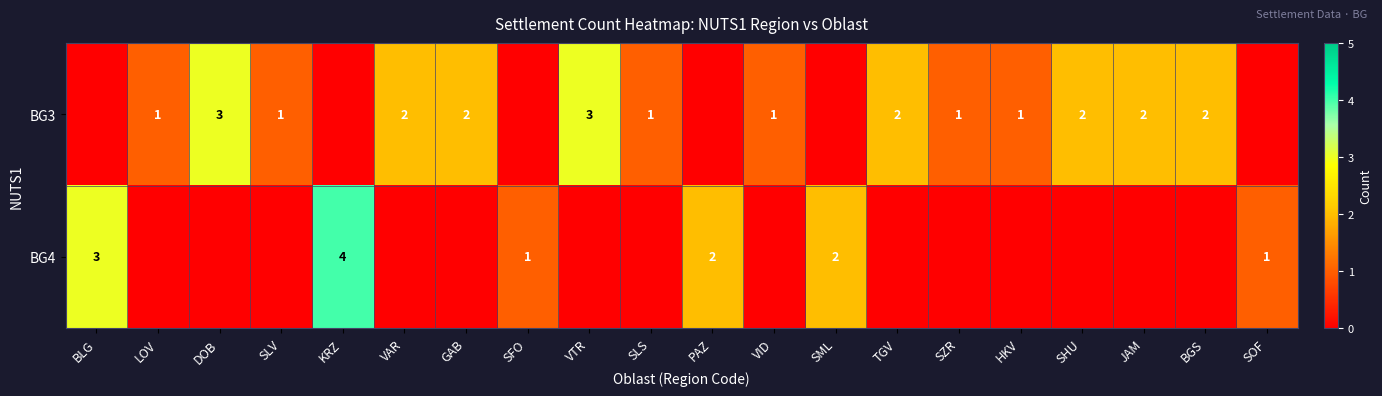

The BG3 series shows 2 at JAM. True or false?

True